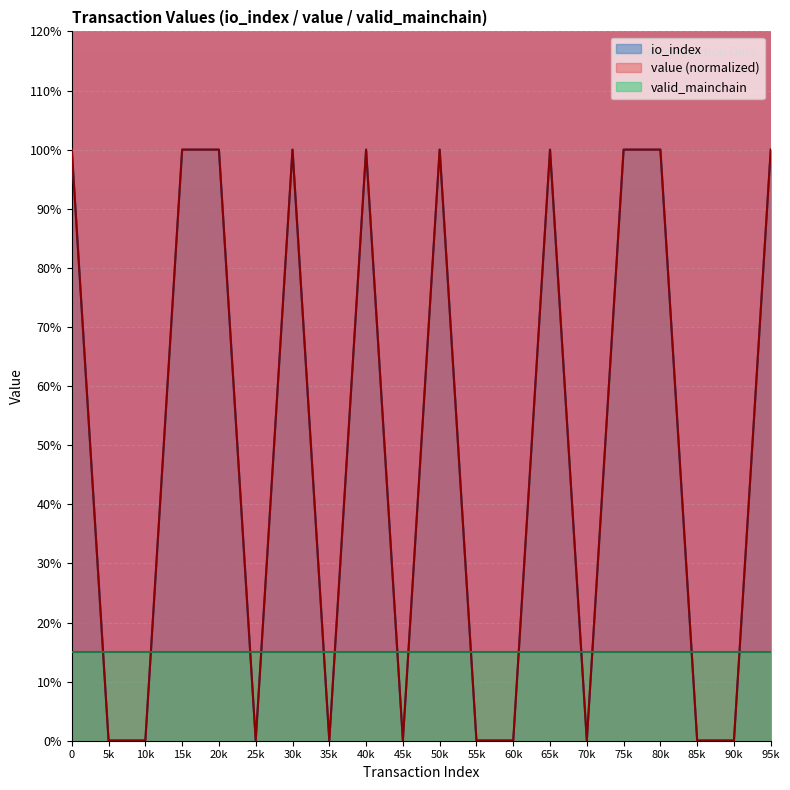

True or false: io_index and value cross at least once.

False